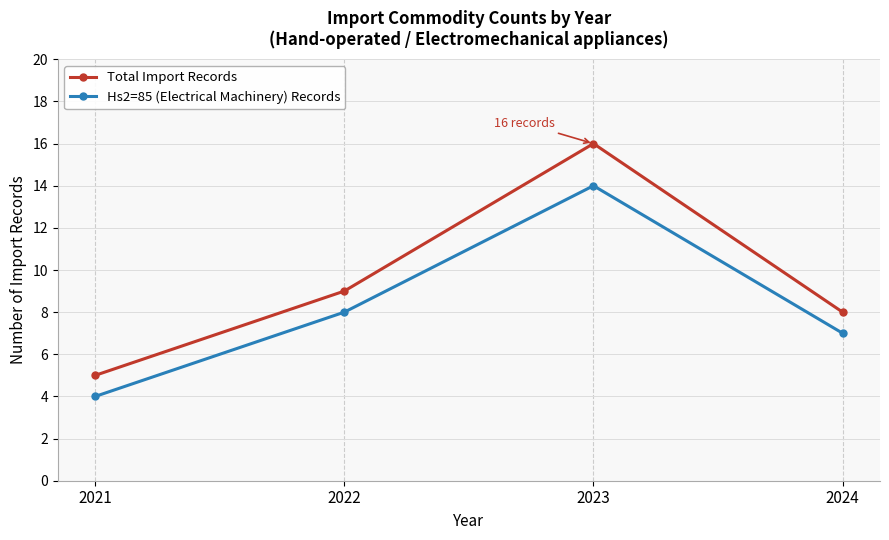

What are all the series names shown in the legend?

Total Import Records, Hs2=85 (Electrical Machinery) Records